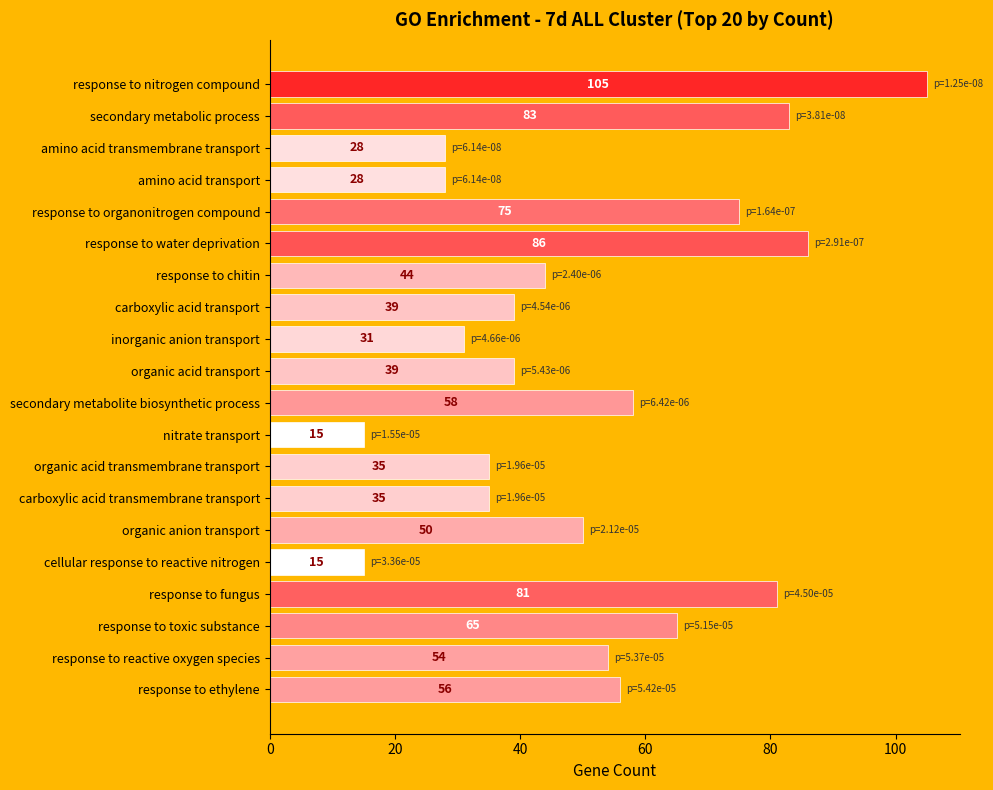

Where is the data nearest to the value 60?

secondary metabolite biosynthetic process